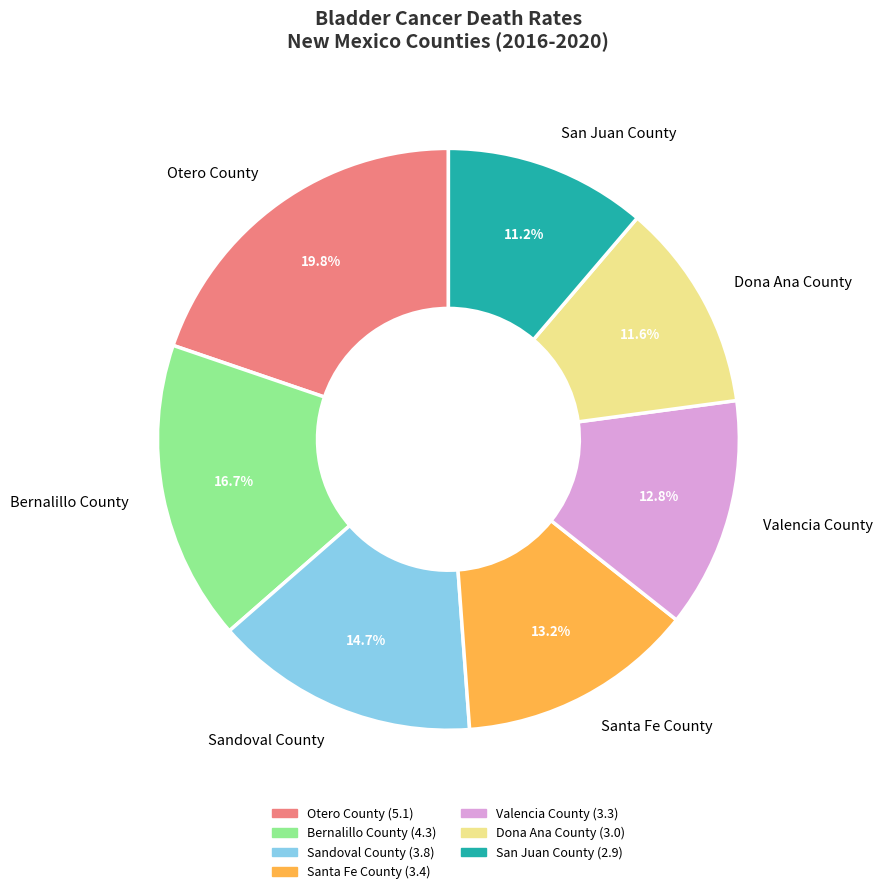

To the nearest percent, what portion does Otero County represent?

20%